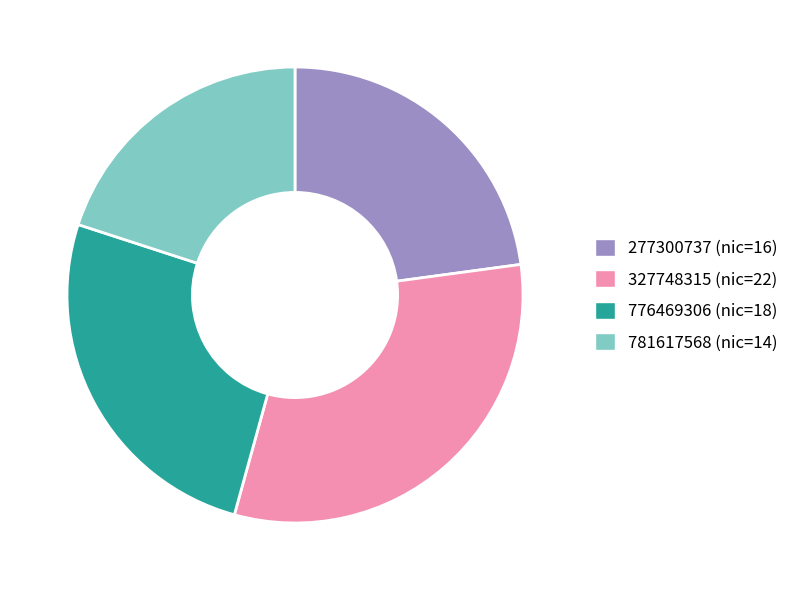

Combined, do 327748315 and 776469306 account for over 50%?

Yes